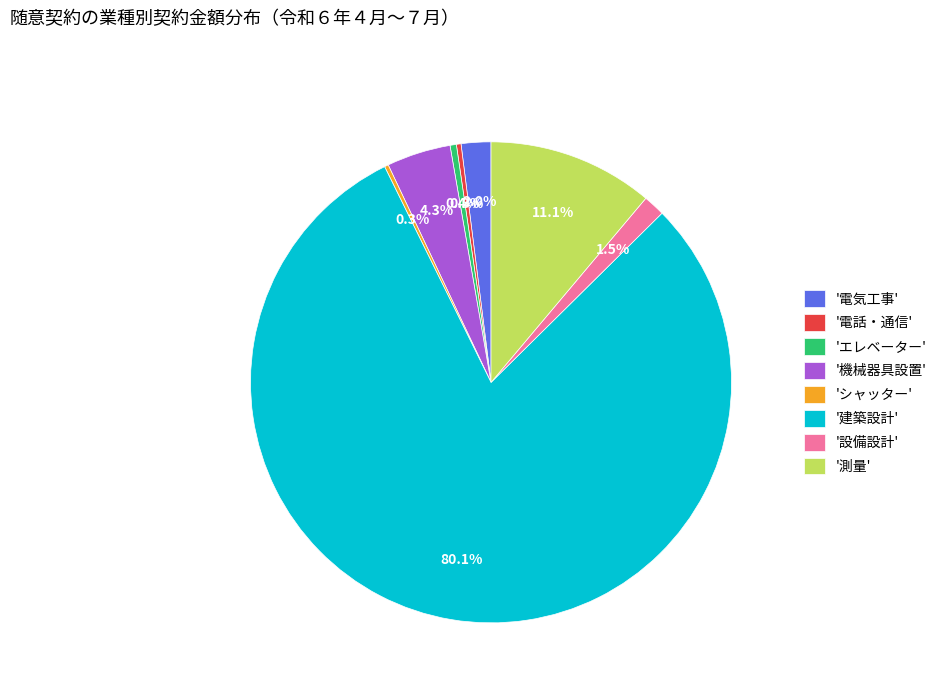

Between '建築設計' and '電気工事', which is larger?

'建築設計'